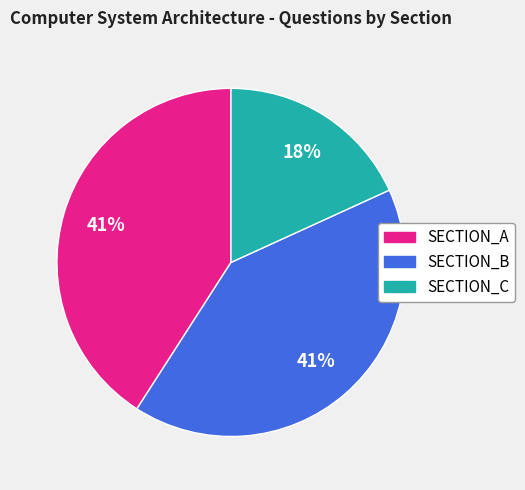

How many slices are in this pie chart?

3